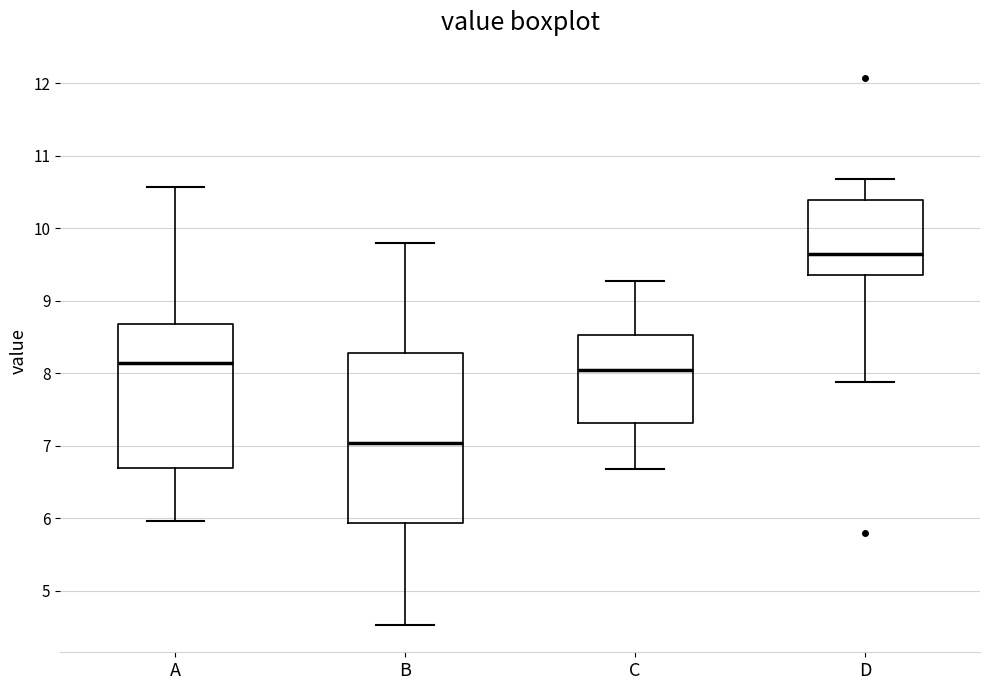

Reading left to right, read every box against the y-axis: the position of its median line, the range the box covers, and the ends of its whiskers. The values are not printed on the chart, so give them approximately, as read against the axis.

A: median 8.1, box 6.7 to 8.7, whiskers 6.0 to 10.6
B: median 7.0, box 5.9 to 8.3, whiskers 4.5 to 9.8
C: median 8.1, box 7.3 to 8.5, whiskers 6.7 to 9.3
D: median 9.7, box 9.4 to 10.4, whiskers 7.9 to 10.7